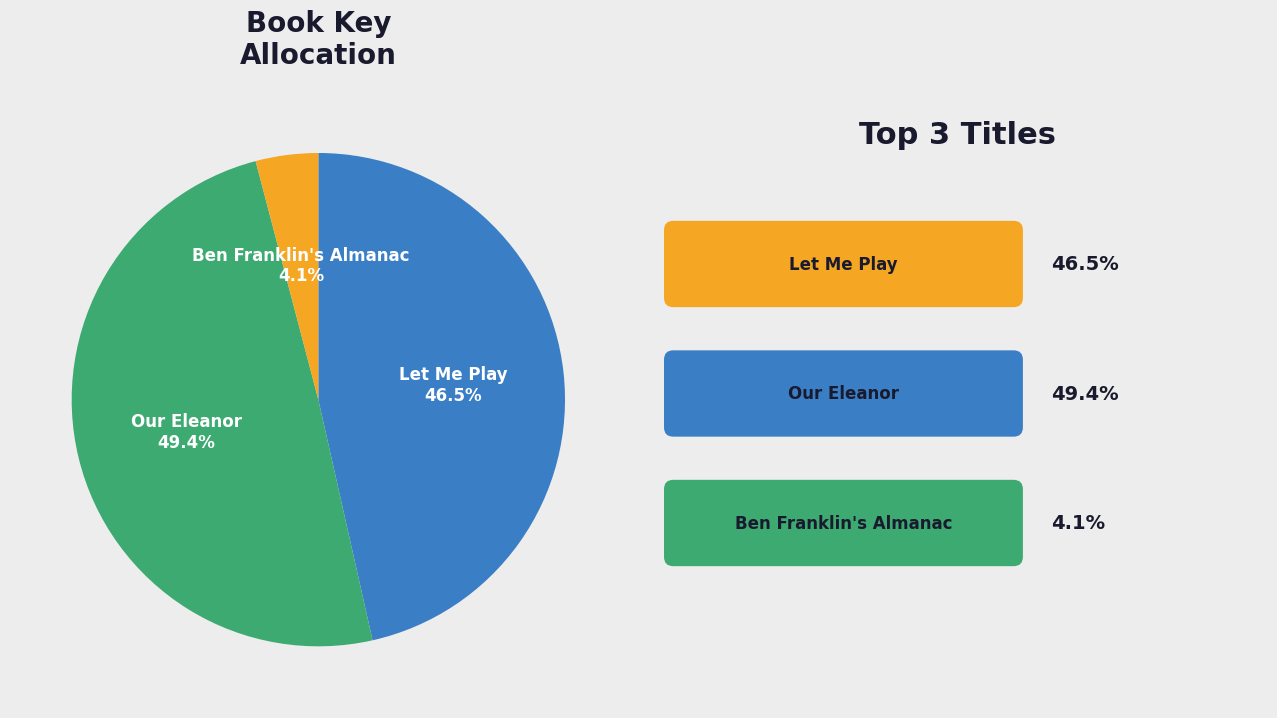

Approximately how many times larger is the value at Ben Franklin's Almanac compared to Our Eleanor?

0.1